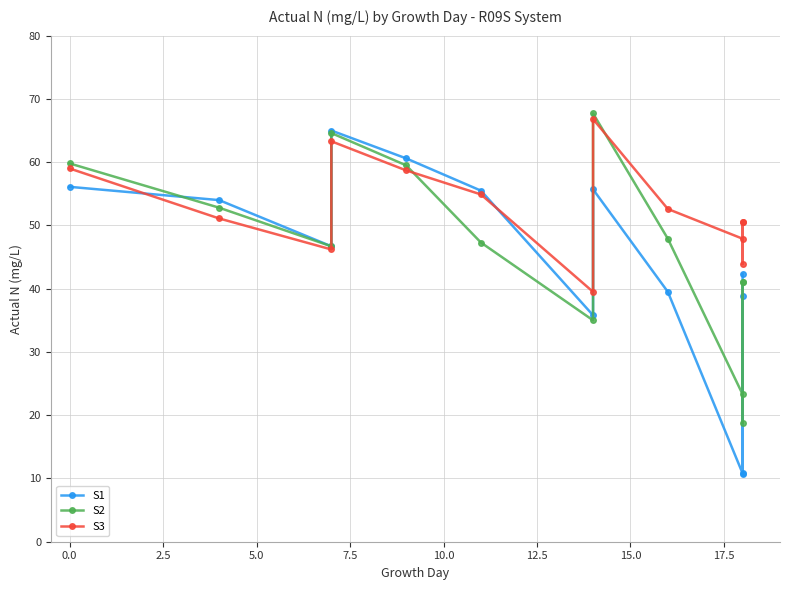

How many interior local valleys does the S2 series have?

4